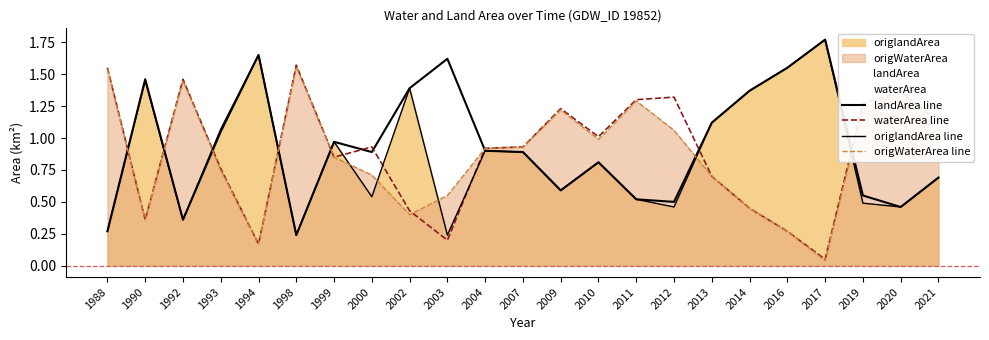

Read the origWaterArea line value at 1990.

0.4